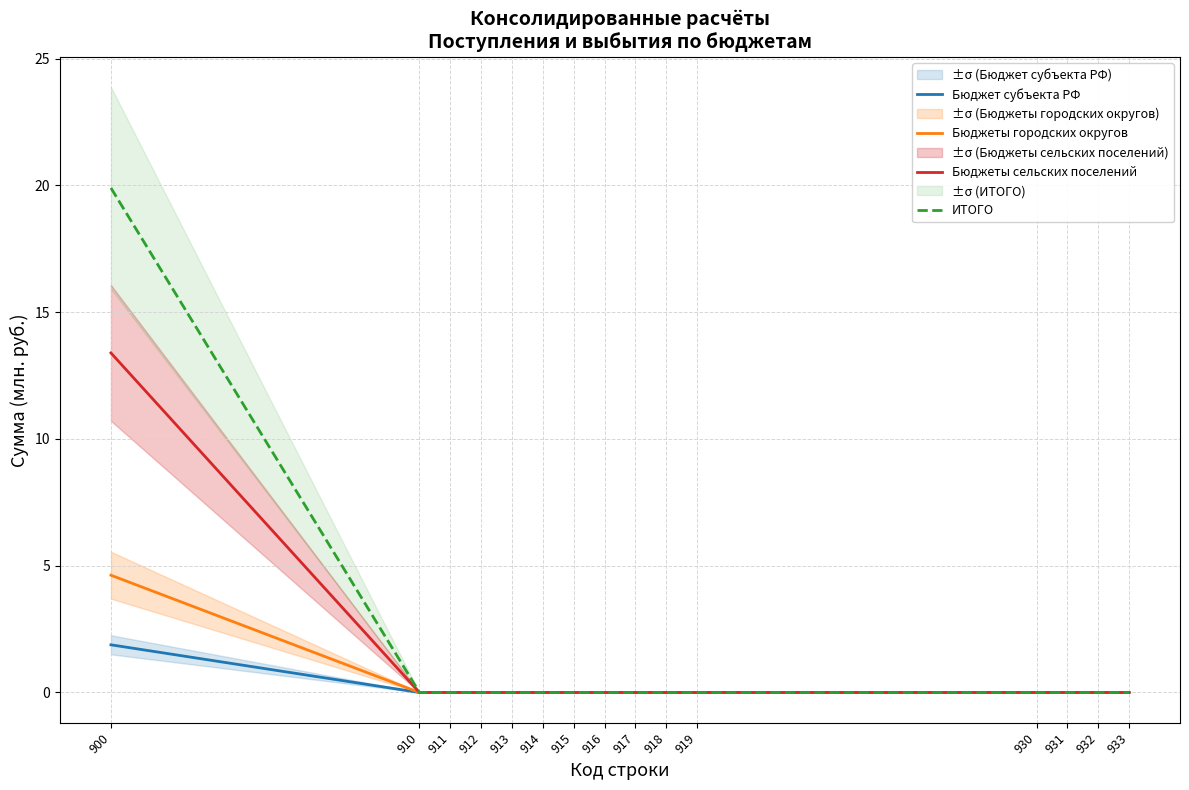

Which has a higher value, 930 or 917?

930